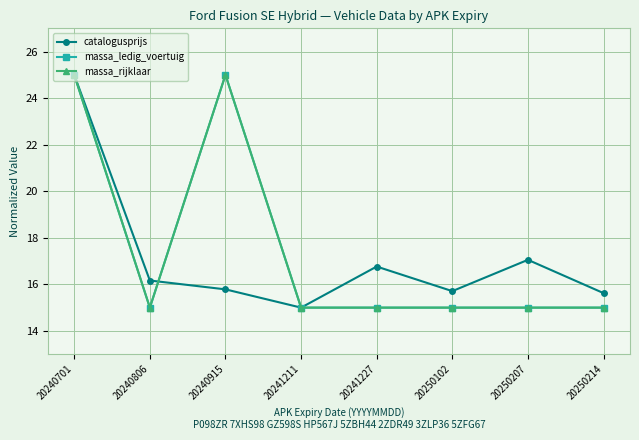

Does the chart have visible grid lines?

Yes